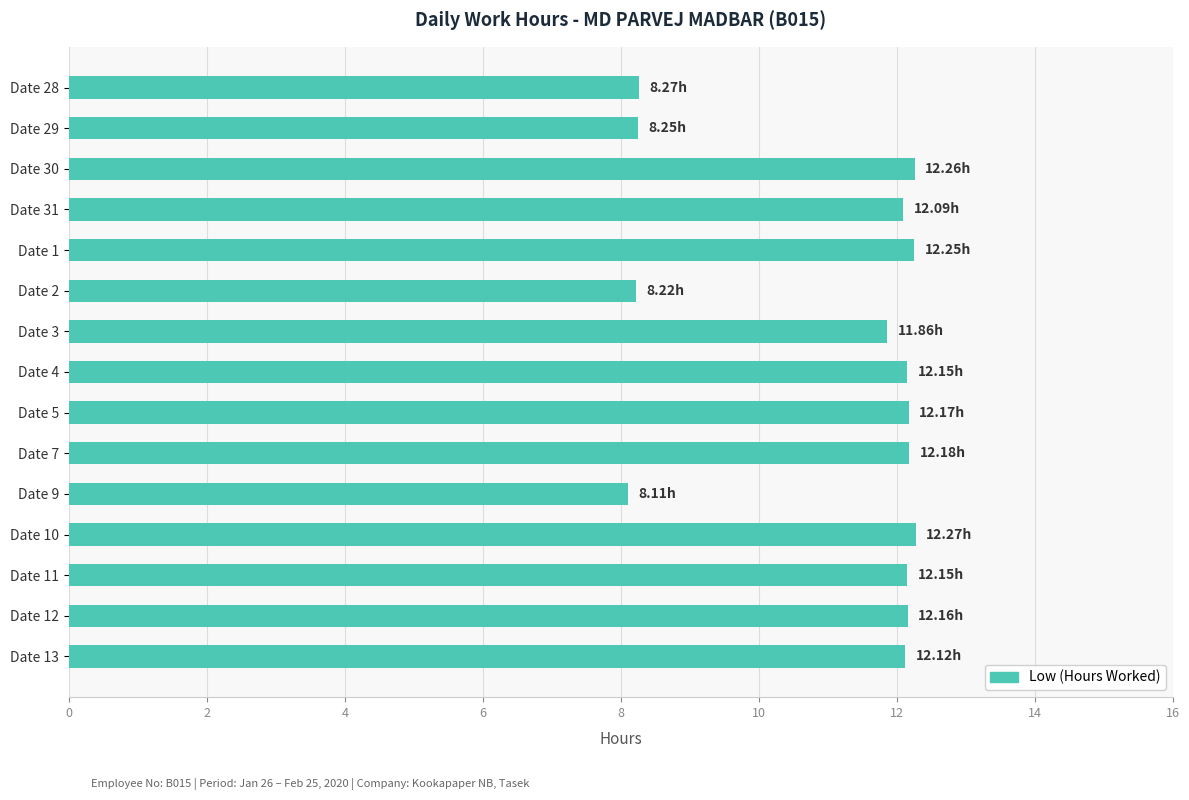

What is the ratio of the value at Date 2 to the value at Date 5?

0.7